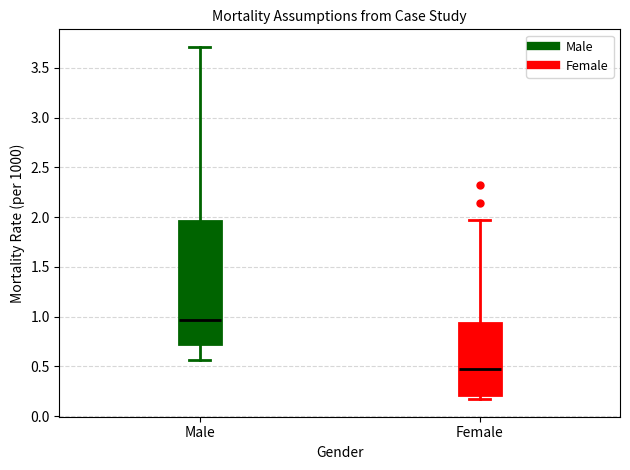

Which box has the highest median line?

Male